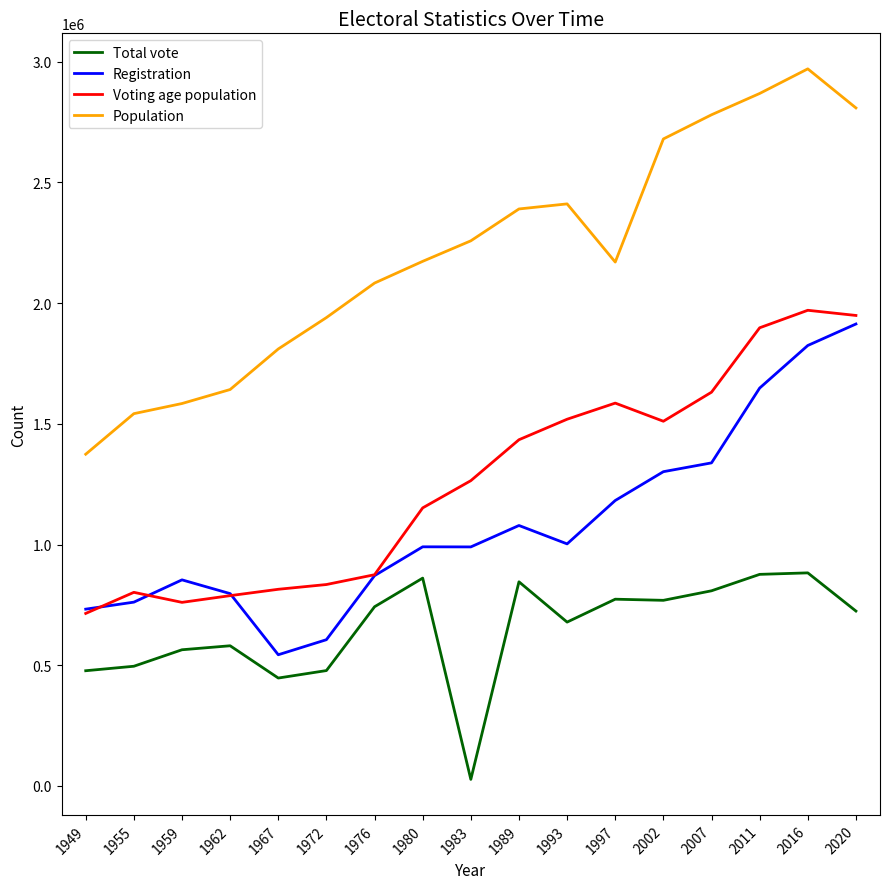

True or false: Registration and Population cross at least once.

False